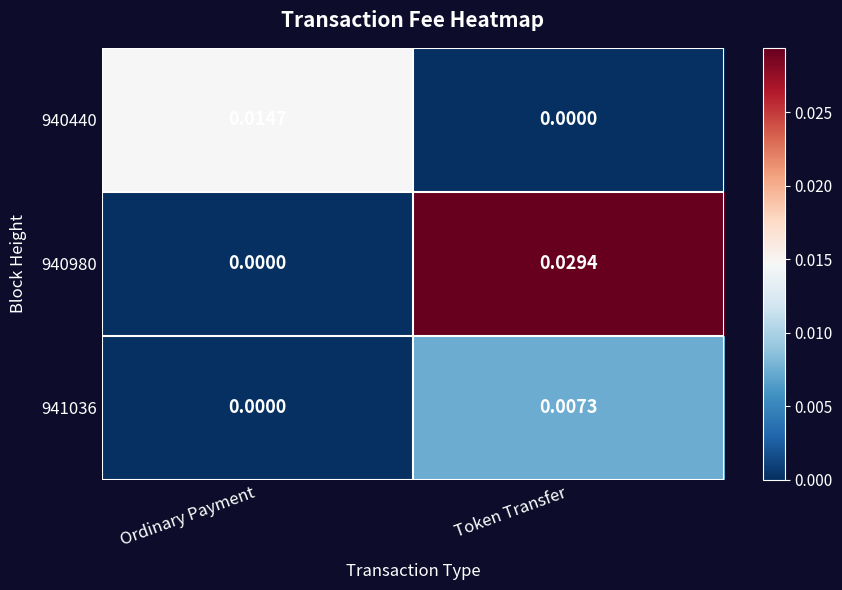

At how many categories does at least one series exceed 0?

2